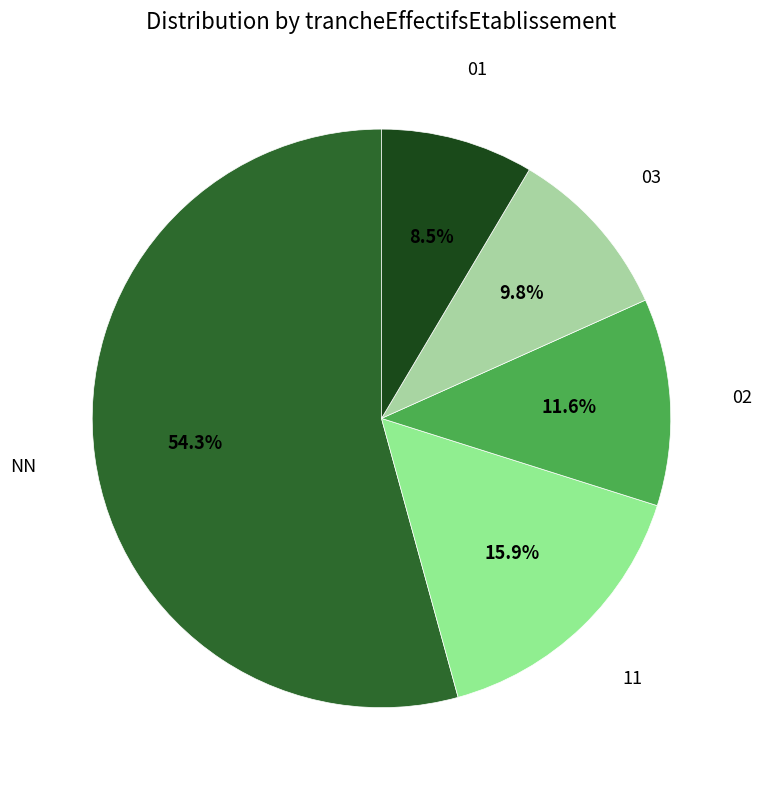

How many segments does this pie chart have?

5